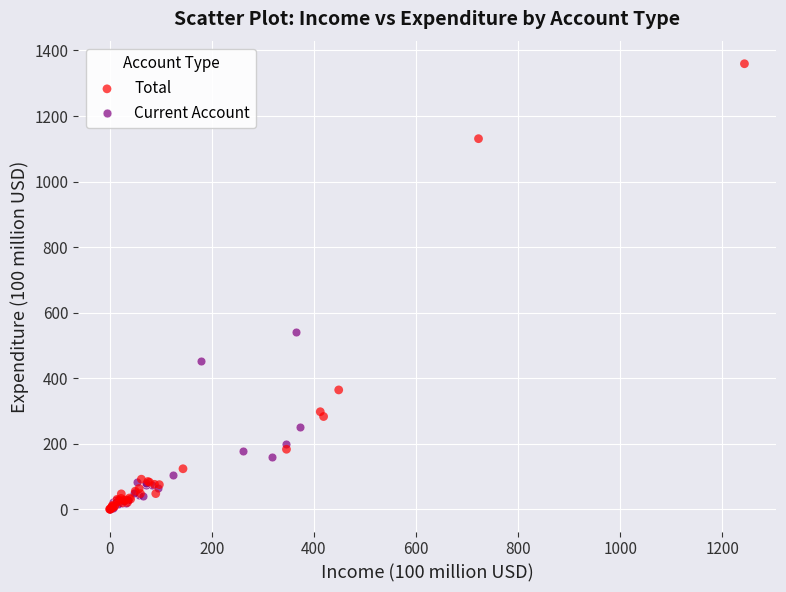

Which series has the widest spread of Y values?

Total